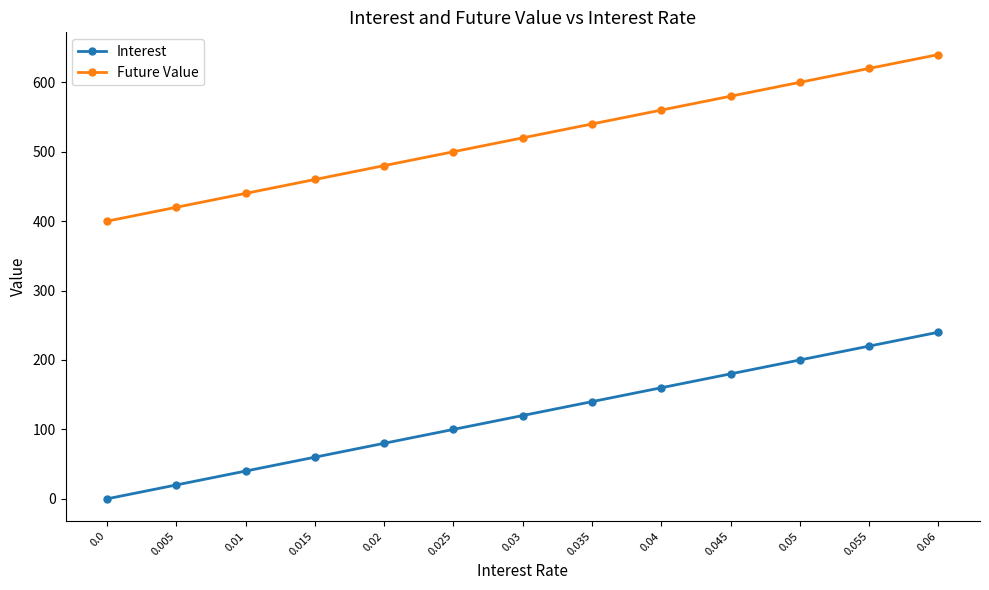

Is this an area chart (filled region under the line)?

No